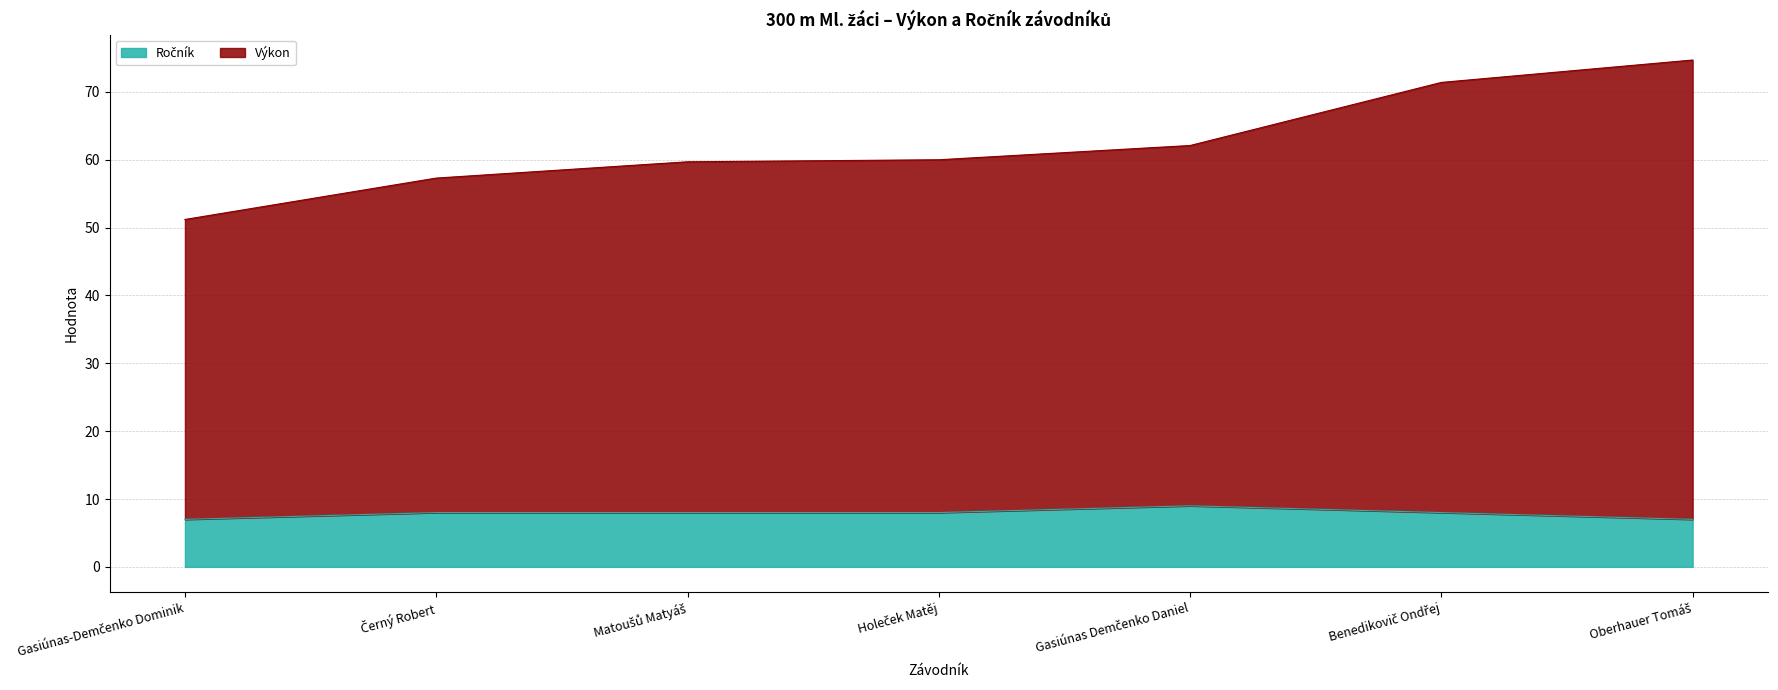

True or false: Ročník and Výkon intersect in this chart.

False